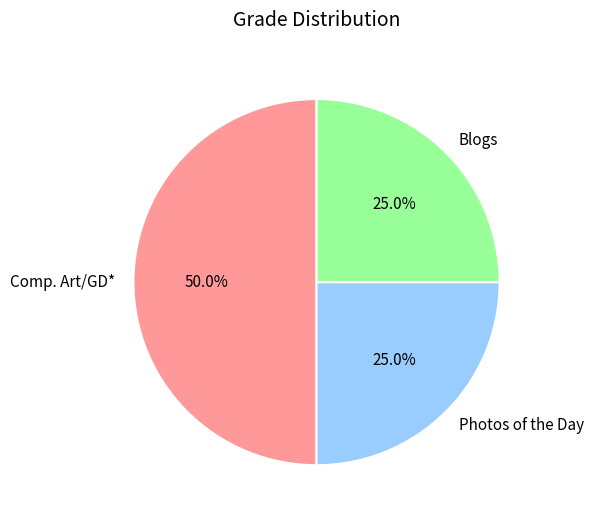

True or false: Blogs accounts for 35% of the total.

False